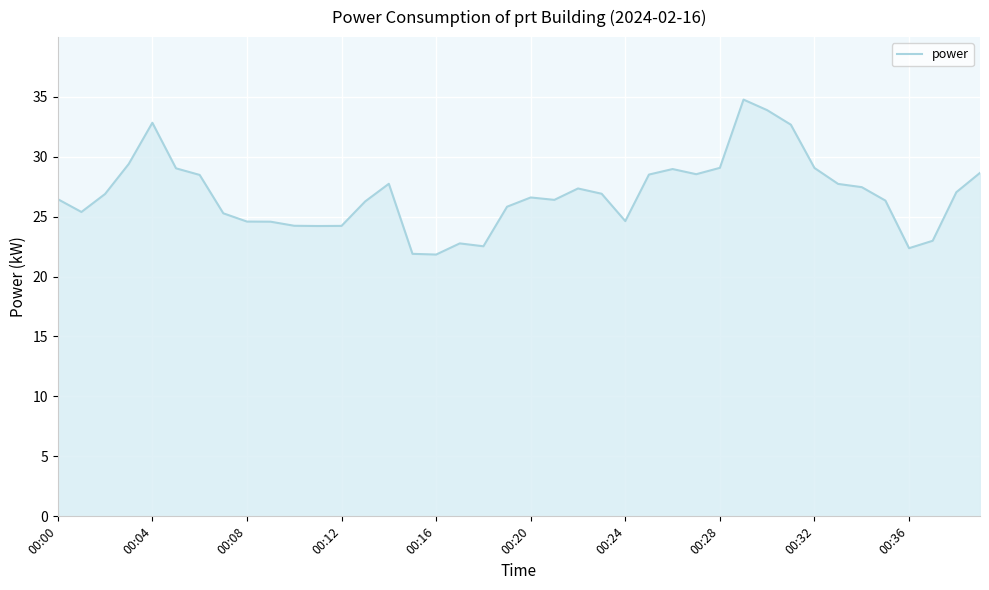

What is the greatest value displayed?

34.8